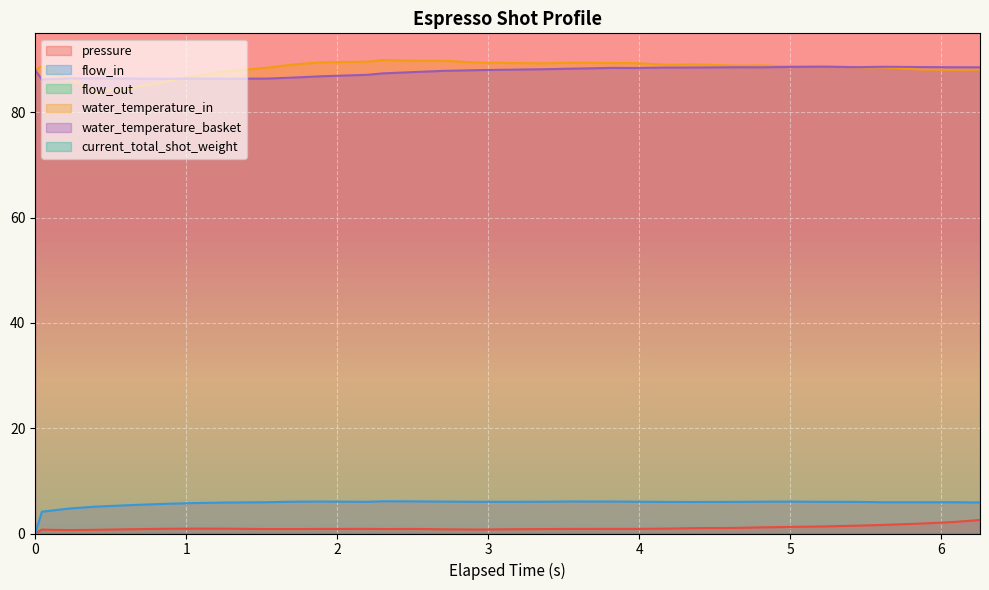

How many times do water_temperature_basket and water_temperature_in cross each other?

3